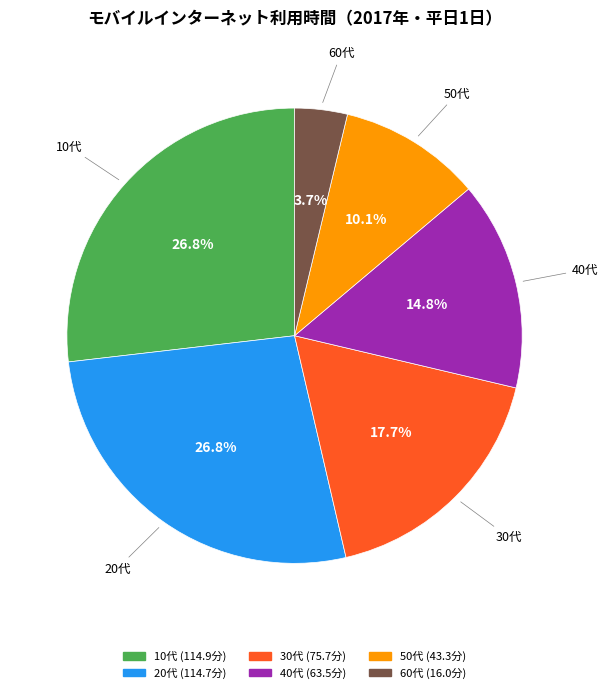

Is there a majority slice in this chart?

No